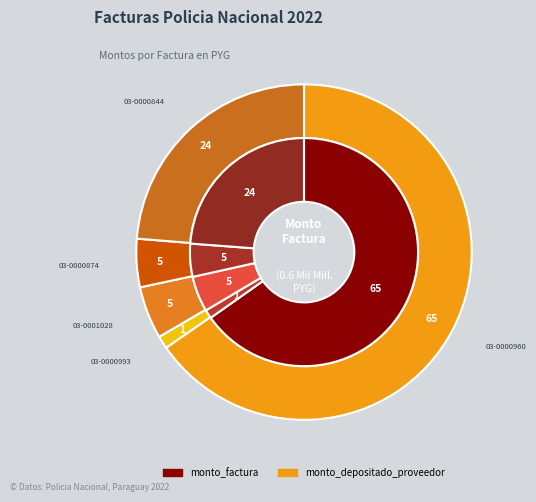

To the nearest percent, what is the average slice percentage?

20%